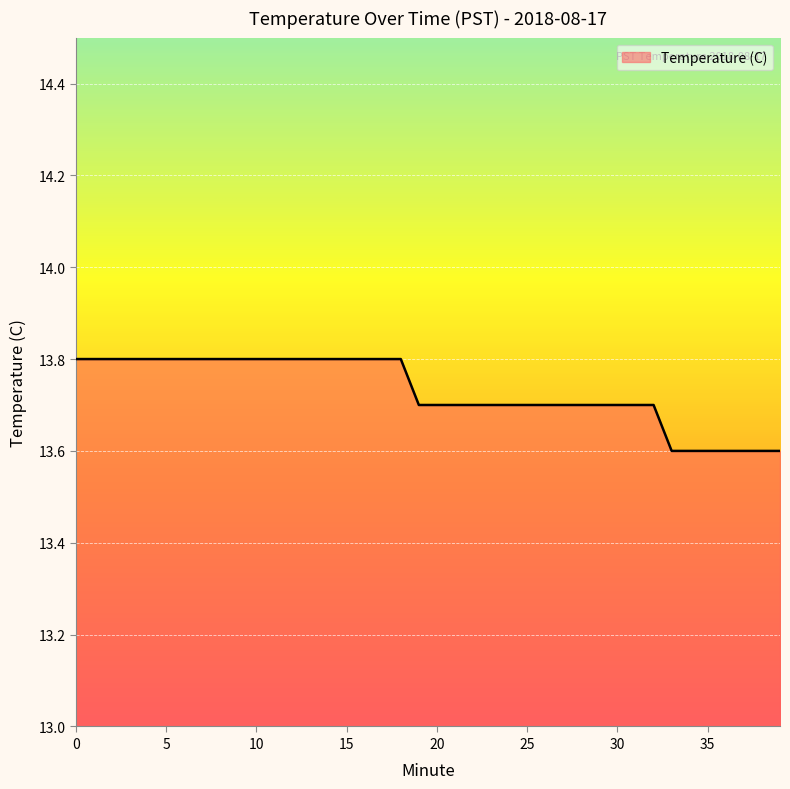

What is the maximum value shown in the chart?

13.8